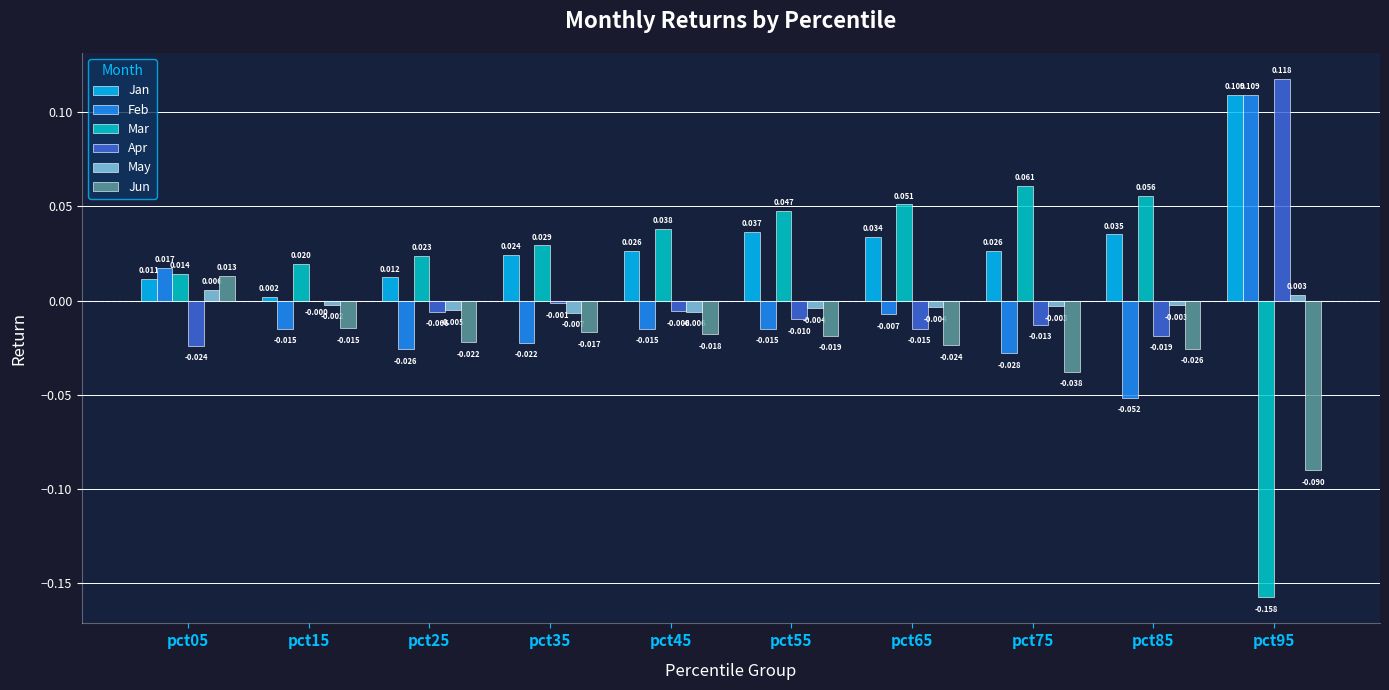

Are the bars grouped side by side (vs. stacked)?

Yes